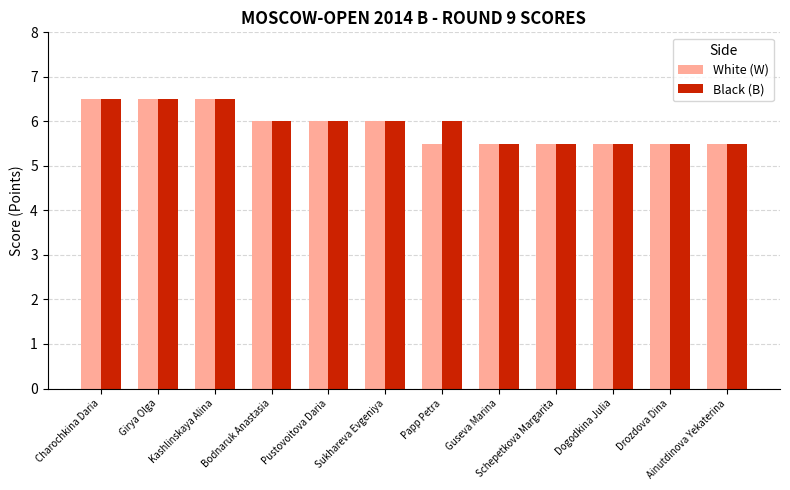

What is the maximum value for Black (B)?

6.5